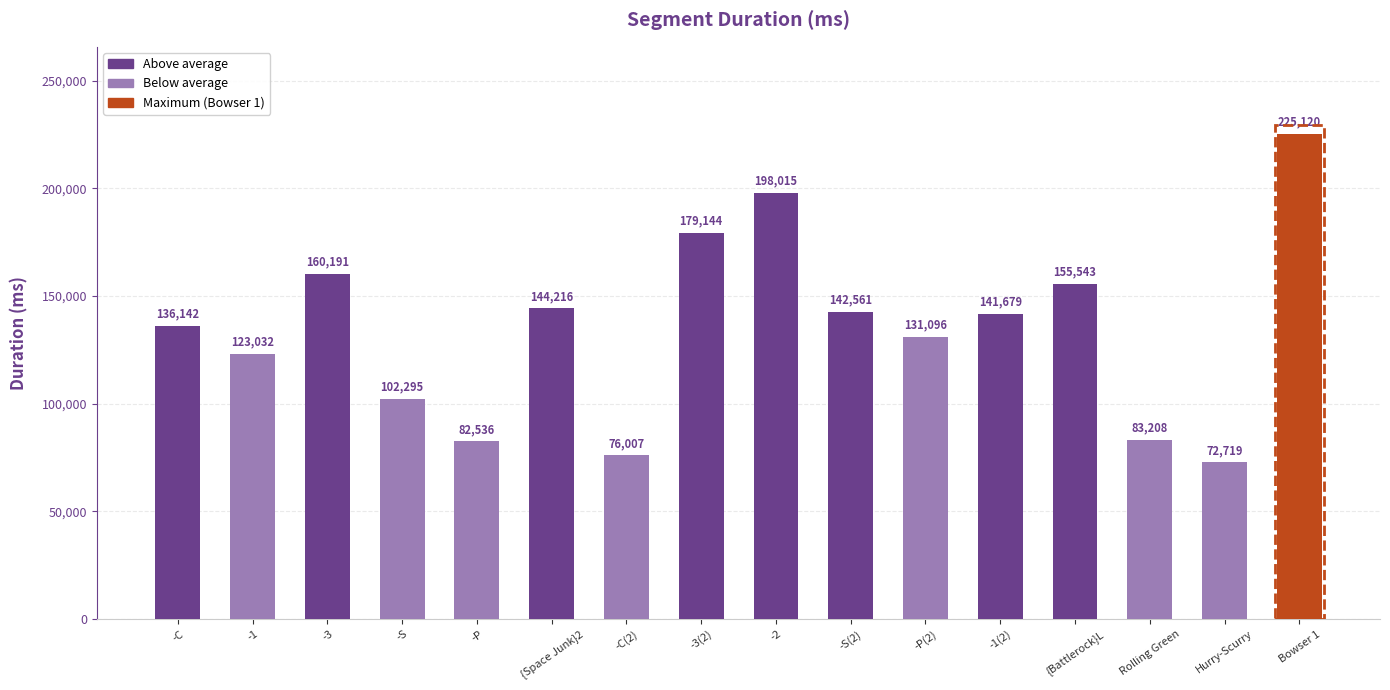

List the labels in order of value, largest first.

Bowser 1, -2, -3(2), -3, {Battlerock}L, {Space Junk}2, -S(2), -1(2), -C, -P(2), -1, -S, Rolling Green, -P, -C(2), Hurry-Scurry